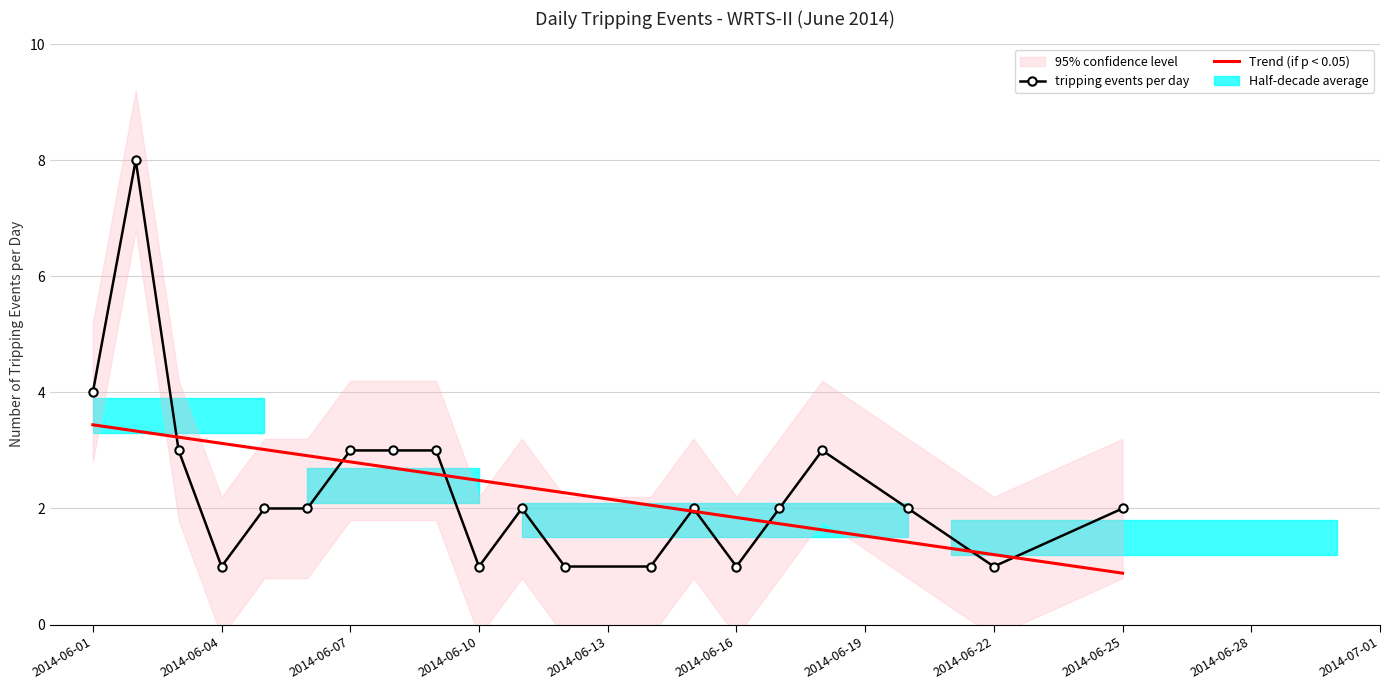

Where is Trend (if p < 0.05) nearest to the value 2?

13